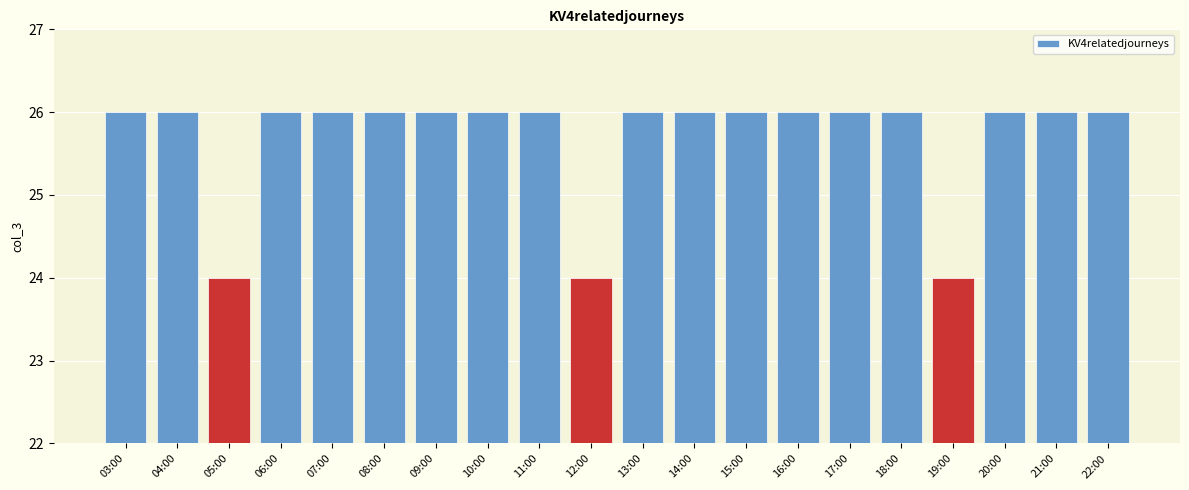

Between 06:00 and 12:00, which is larger?

06:00